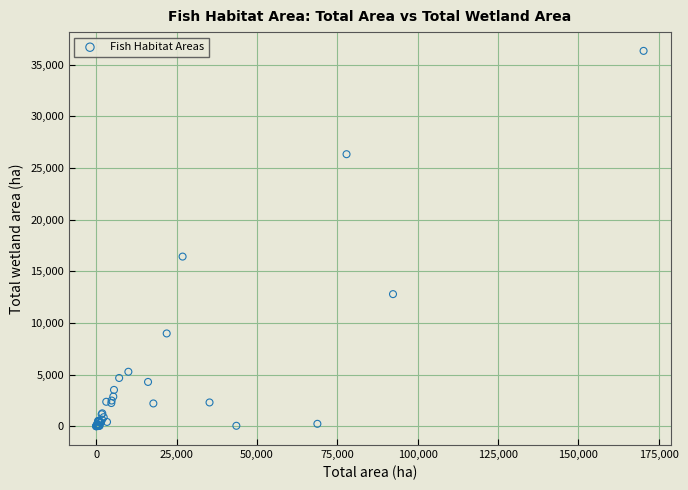

What Y value in the scatter plot is closest to 18167?

16422